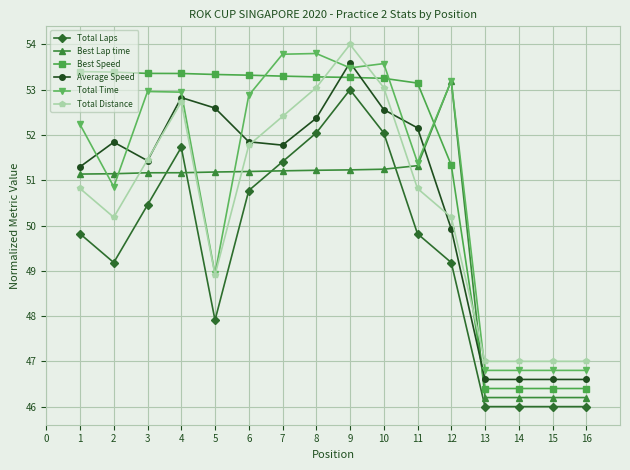

After their last crossing, which series has the higher values: Total Time or Best Lap time?

Total Time